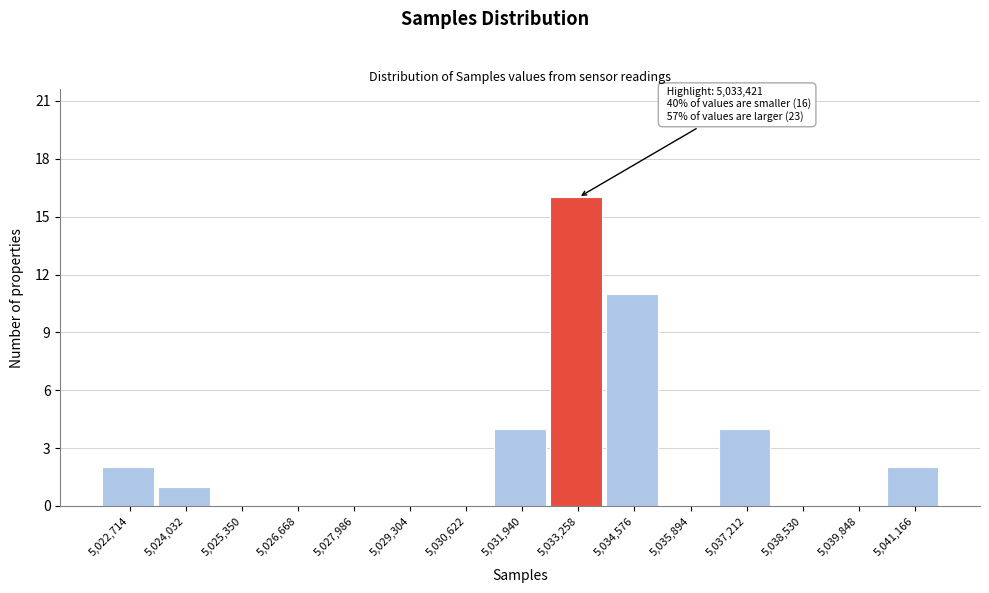

Over which range of the x-axis is the bar tallest?

5032600 to 5034000